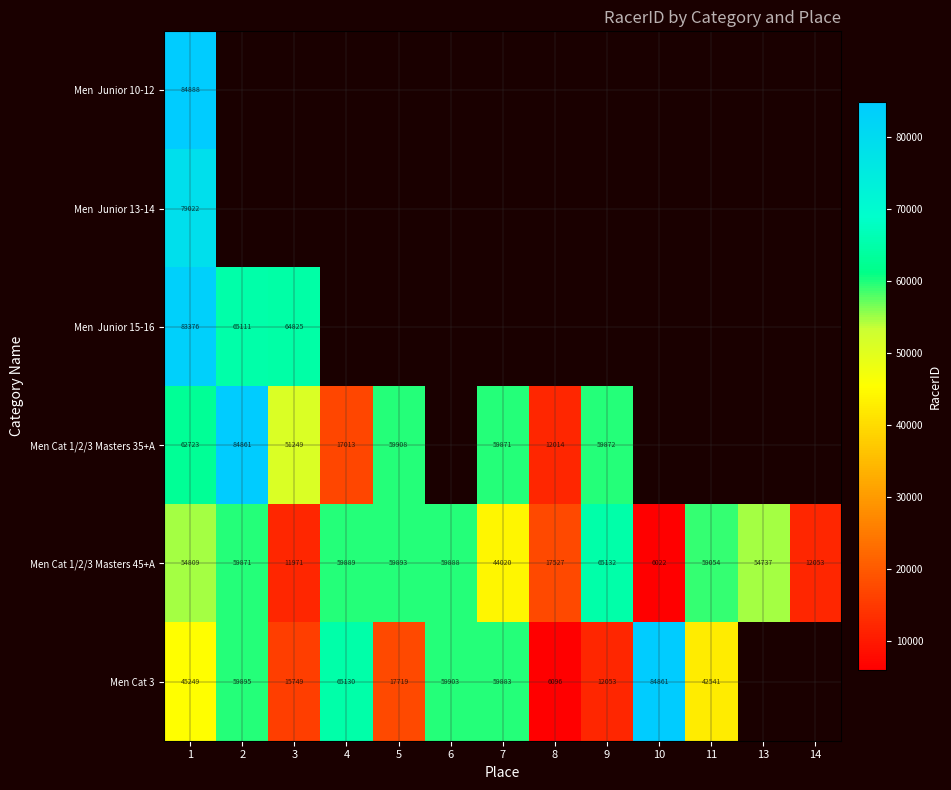

What is the difference between the second highest and second lowest values in the Men Cat 1/2/3 Masters 45+A series?

47922